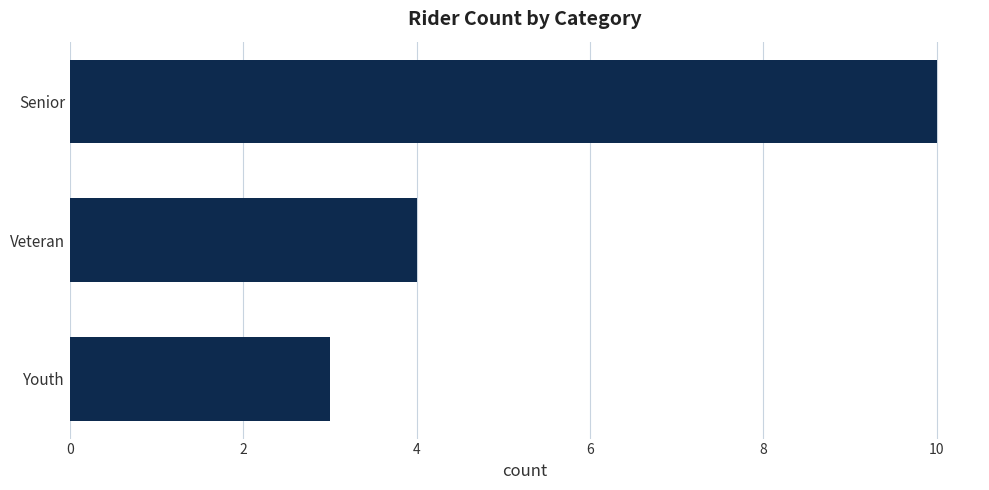

The value at Veteran is 4. True or false?

True